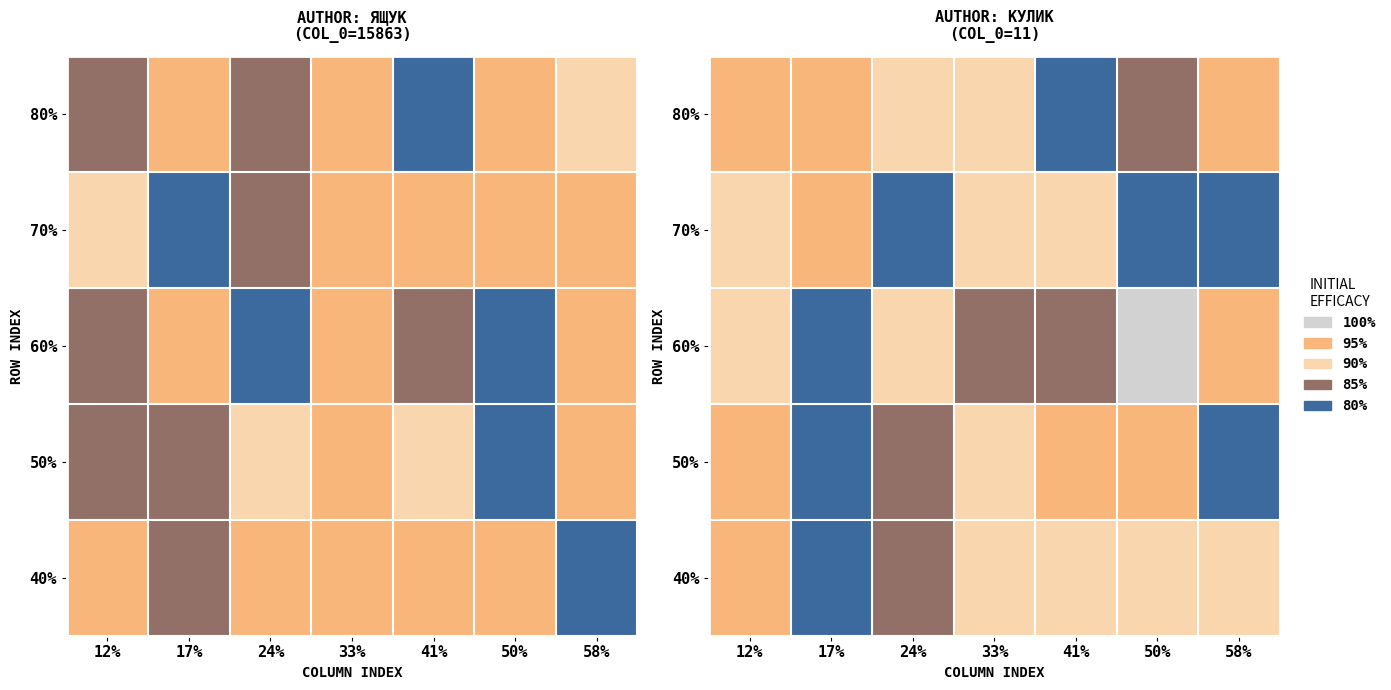

At how many categories does at least one series exceed 86?

7